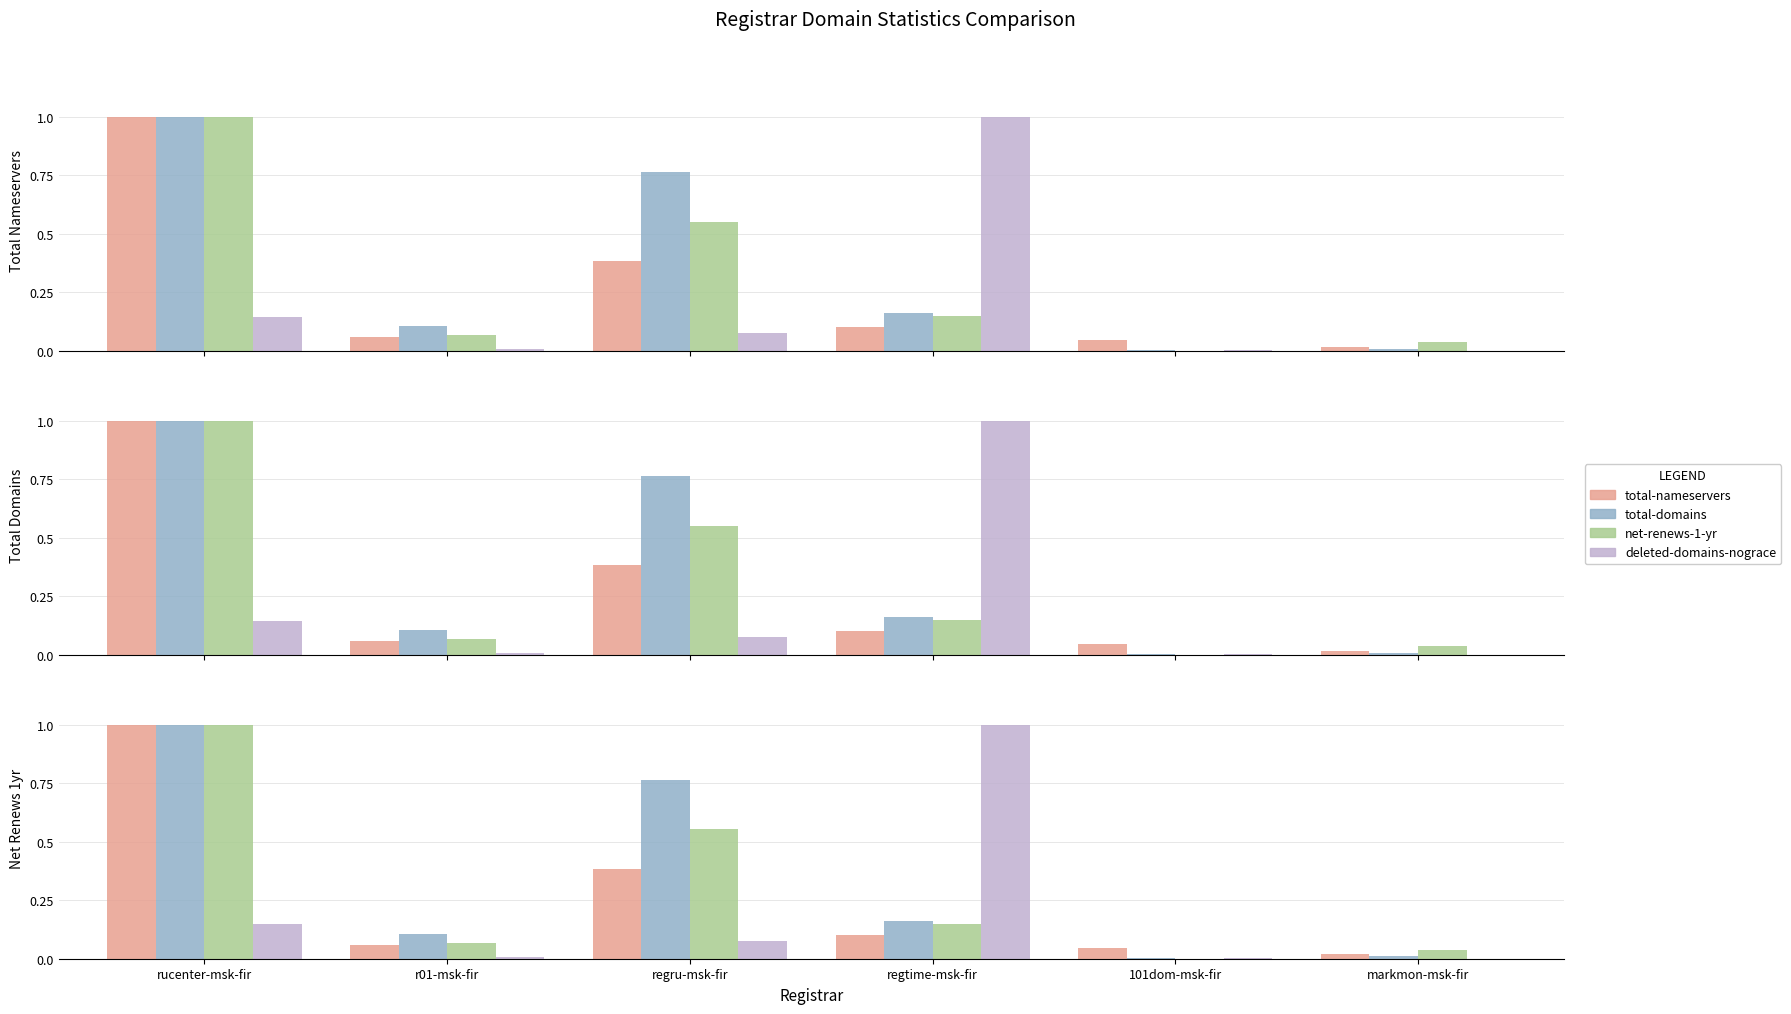

What is the label of the 3rd bar from the left?

regru-msk-fir